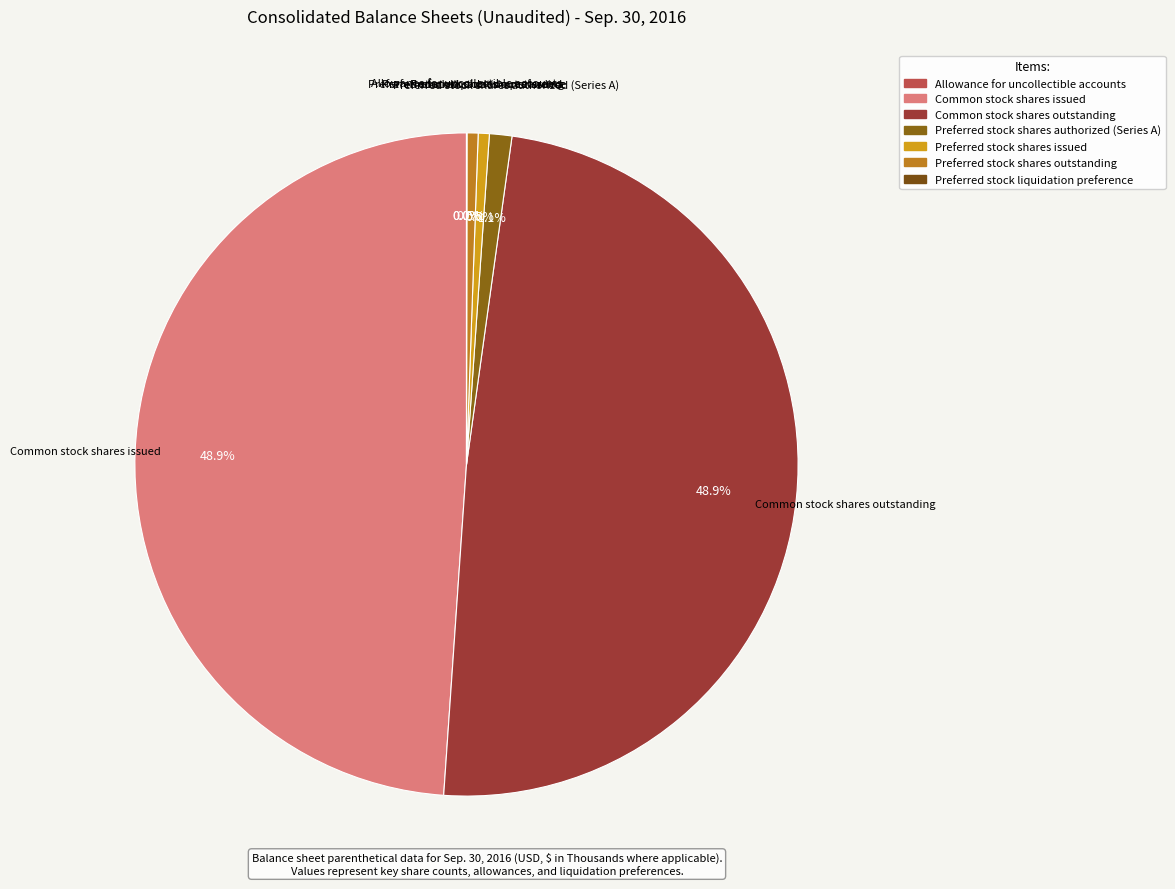

To the nearest percent, what is the difference between the largest and smallest slice percentages?

49%